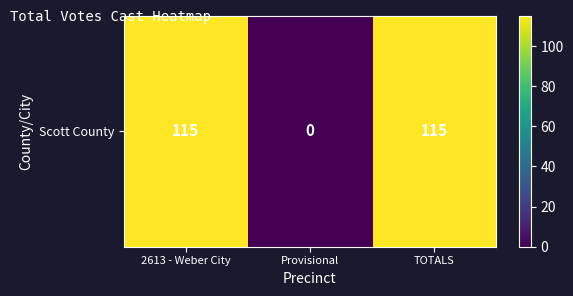

How many values are between 0 and 115?

3